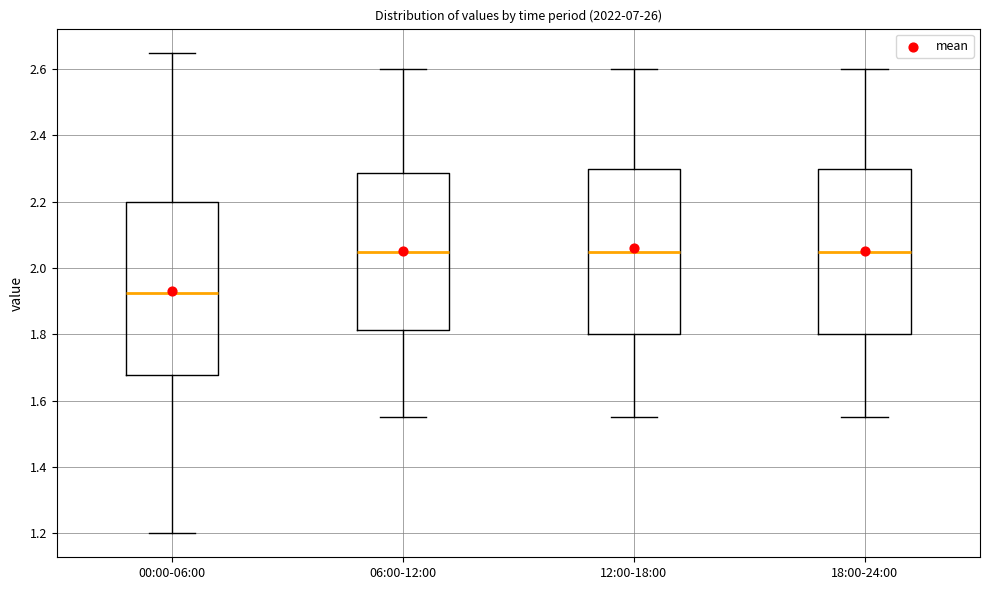

Reading left to right, transcribe this box plot: for each box, give where its median line is, the range the box spans, and where its two whiskers end, as read against the y-axis. The values are not printed on the chart, so give them approximately, as read against the axis.

00:00-06:00: median 1.92, box 1.68 to 2.20, whiskers 1.20 to 2.66
06:00-12:00: median 2.06, box 1.82 to 2.28, whiskers 1.56 to 2.60
12:00-18:00: median 2.06, box 1.80 to 2.30, whiskers 1.56 to 2.60
18:00-24:00: median 2.06, box 1.80 to 2.30, whiskers 1.56 to 2.60